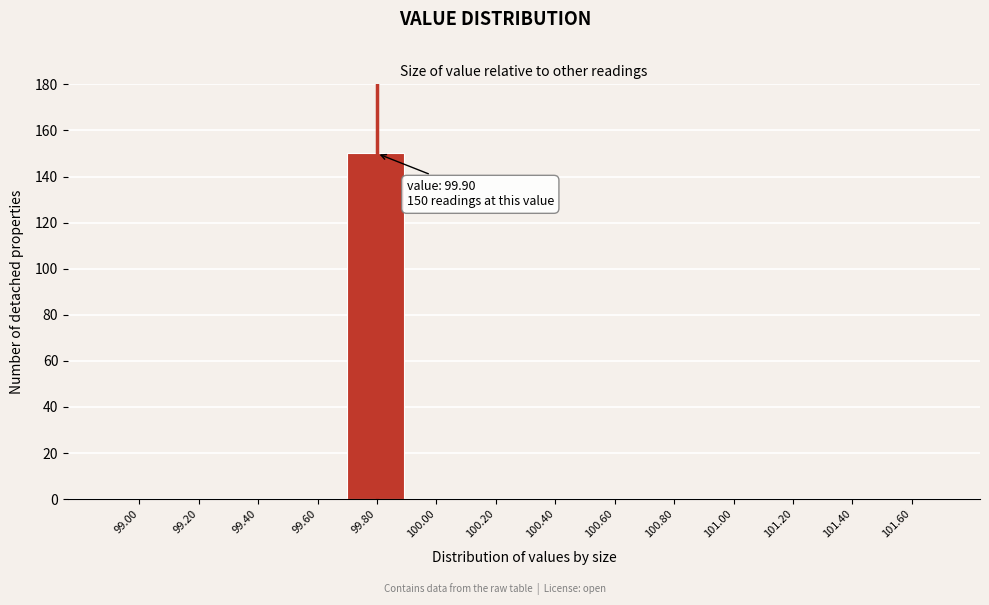

Reading left to right, transcribe all the data shown in this chart.

99.00=0	99.20=0	99.40=0	99.60=0	99.80=150	100.00=0	100.20=0	100.40=0	100.60=0	100.80=0	101.00=0	101.20=0	101.40=0	101.60=0